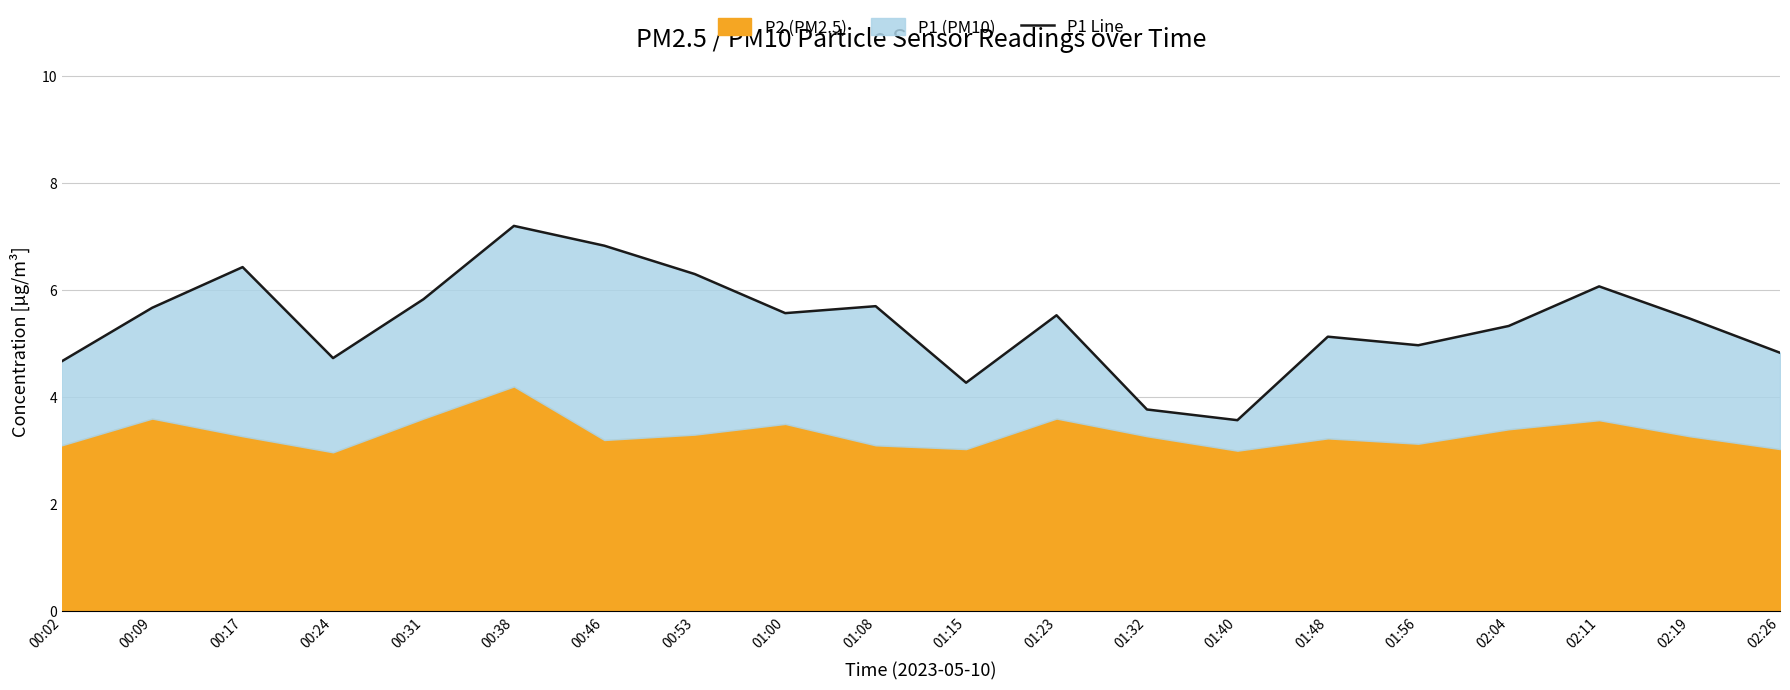

What is the sum of all values?

107.9